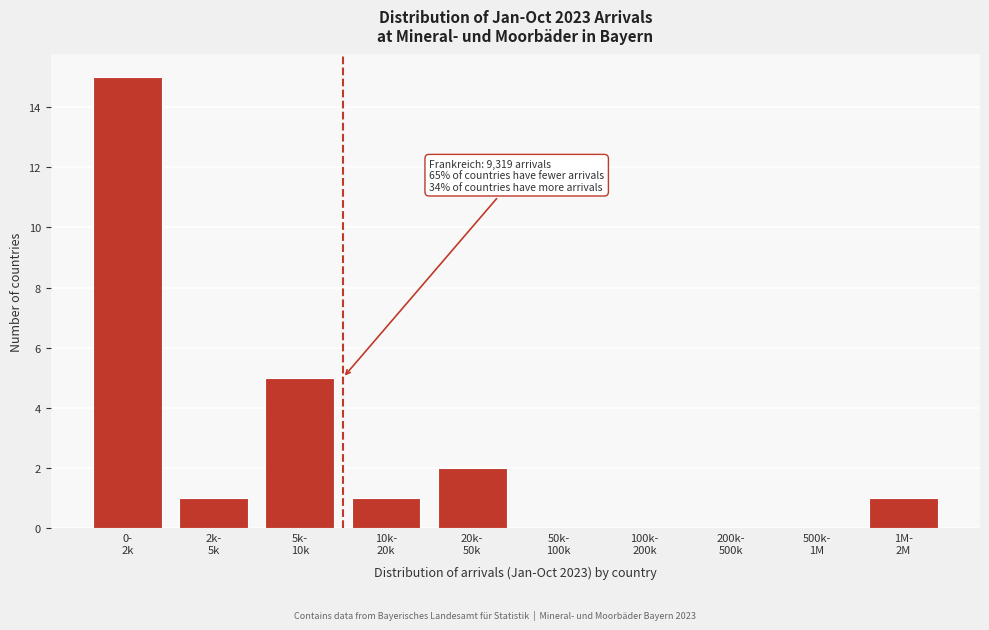

What is the greatest value displayed?

15